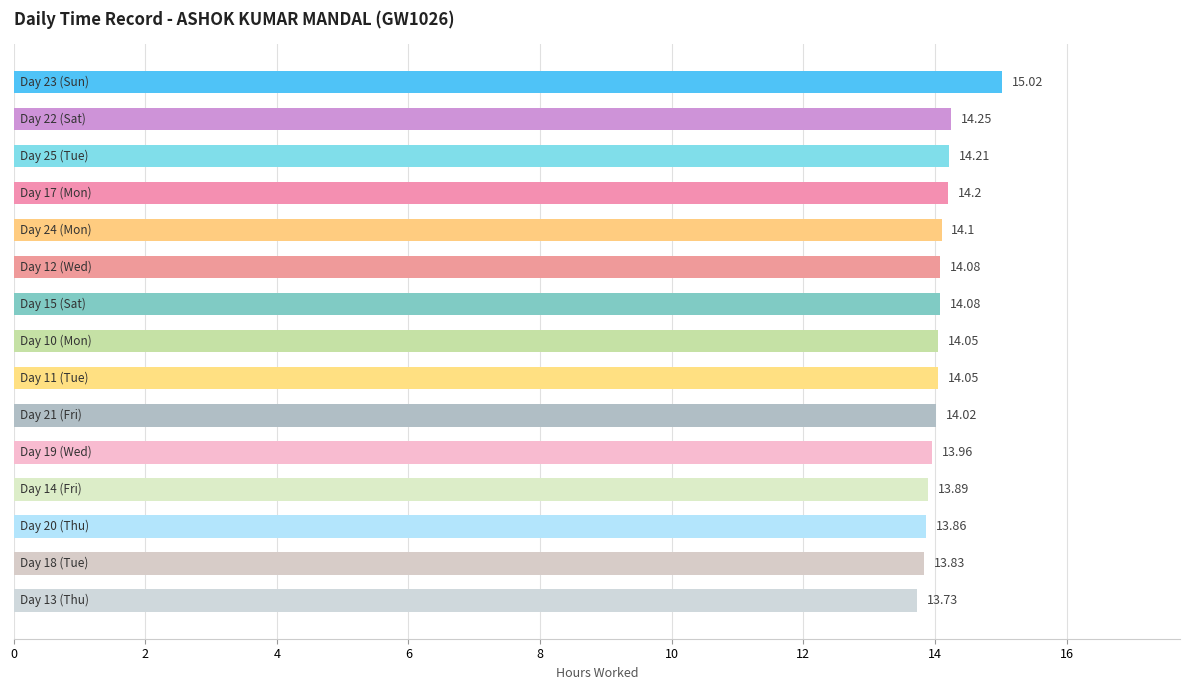

What is the maximum value shown in the chart?

15.0